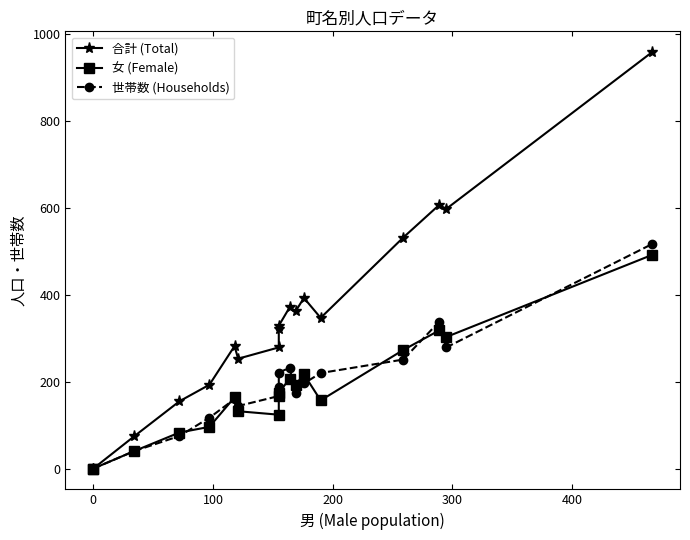

Does the chart have visible grid lines?

No